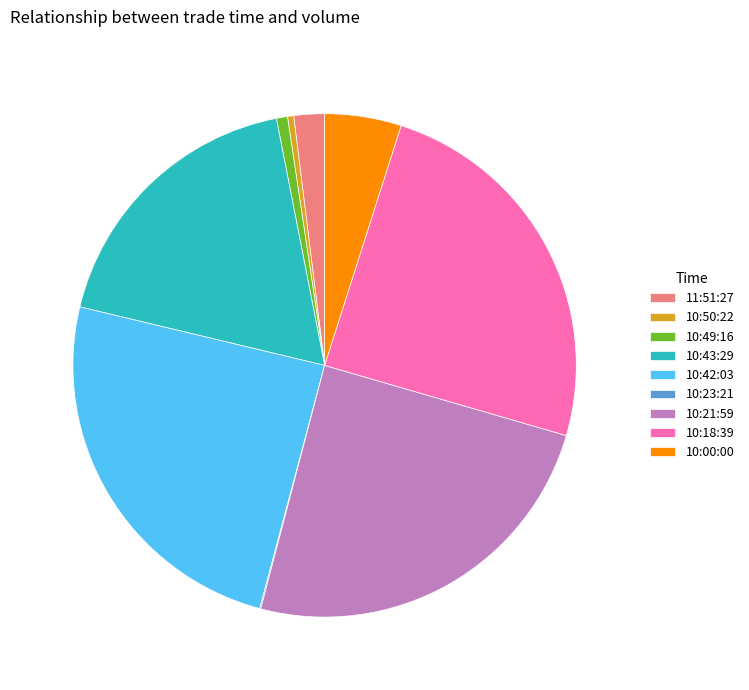

Is it true that 10:42:03 is 25% of the pie?

True